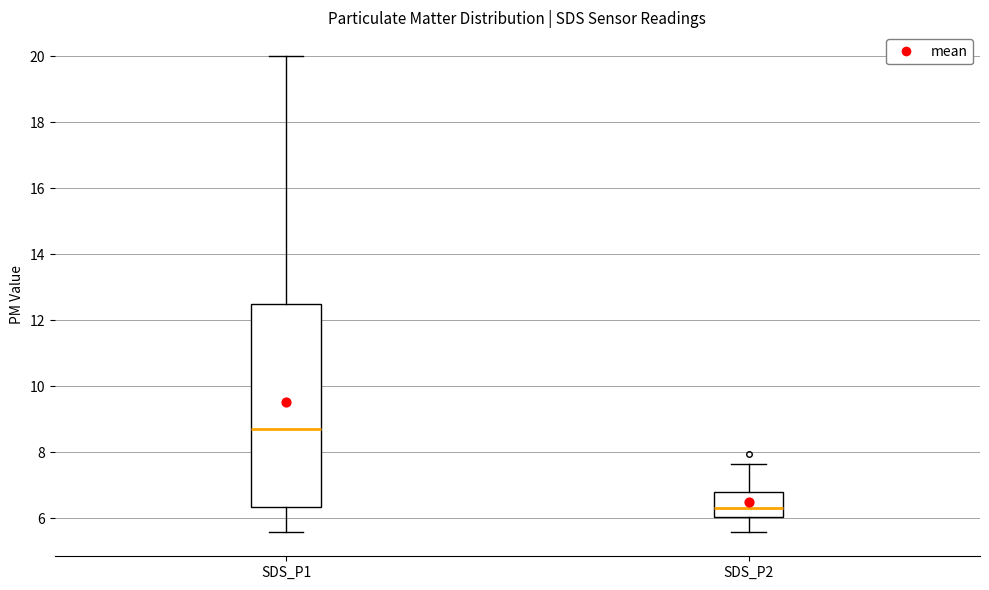

Which box's median line is the highest?

SDS_P1